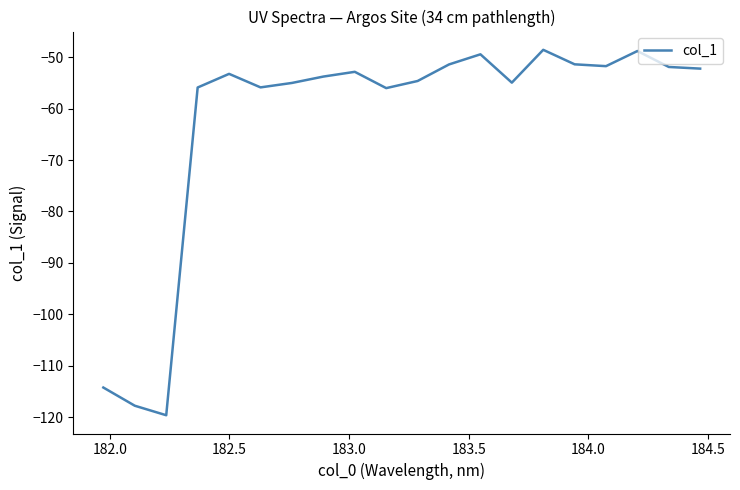

What is the difference between the second highest and minimum values?

70.9